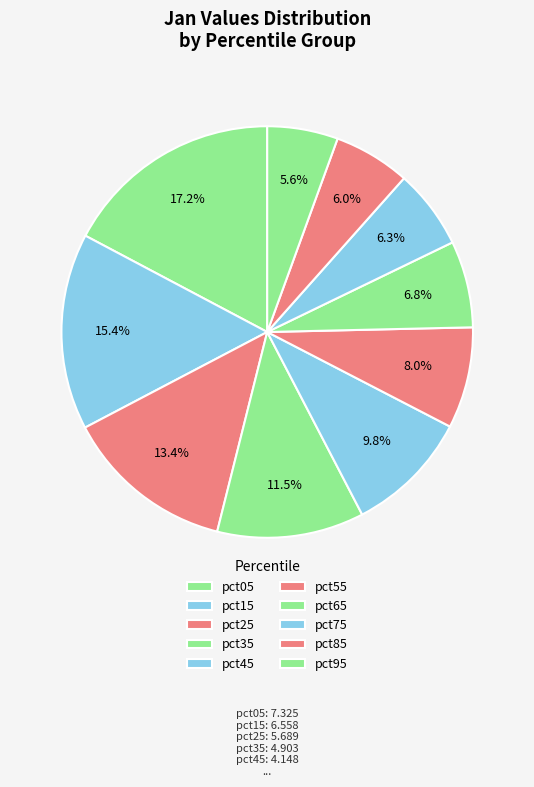

How much of the chart is everything except pct65?

93.2%